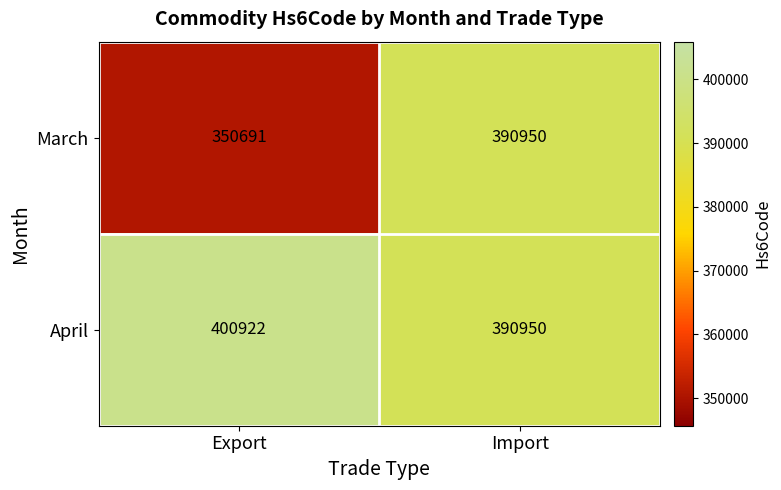

Reading right to left, what are all the values shown in this chart?

March: Import=390950	Export=350691
April: Import=390950	Export=400922